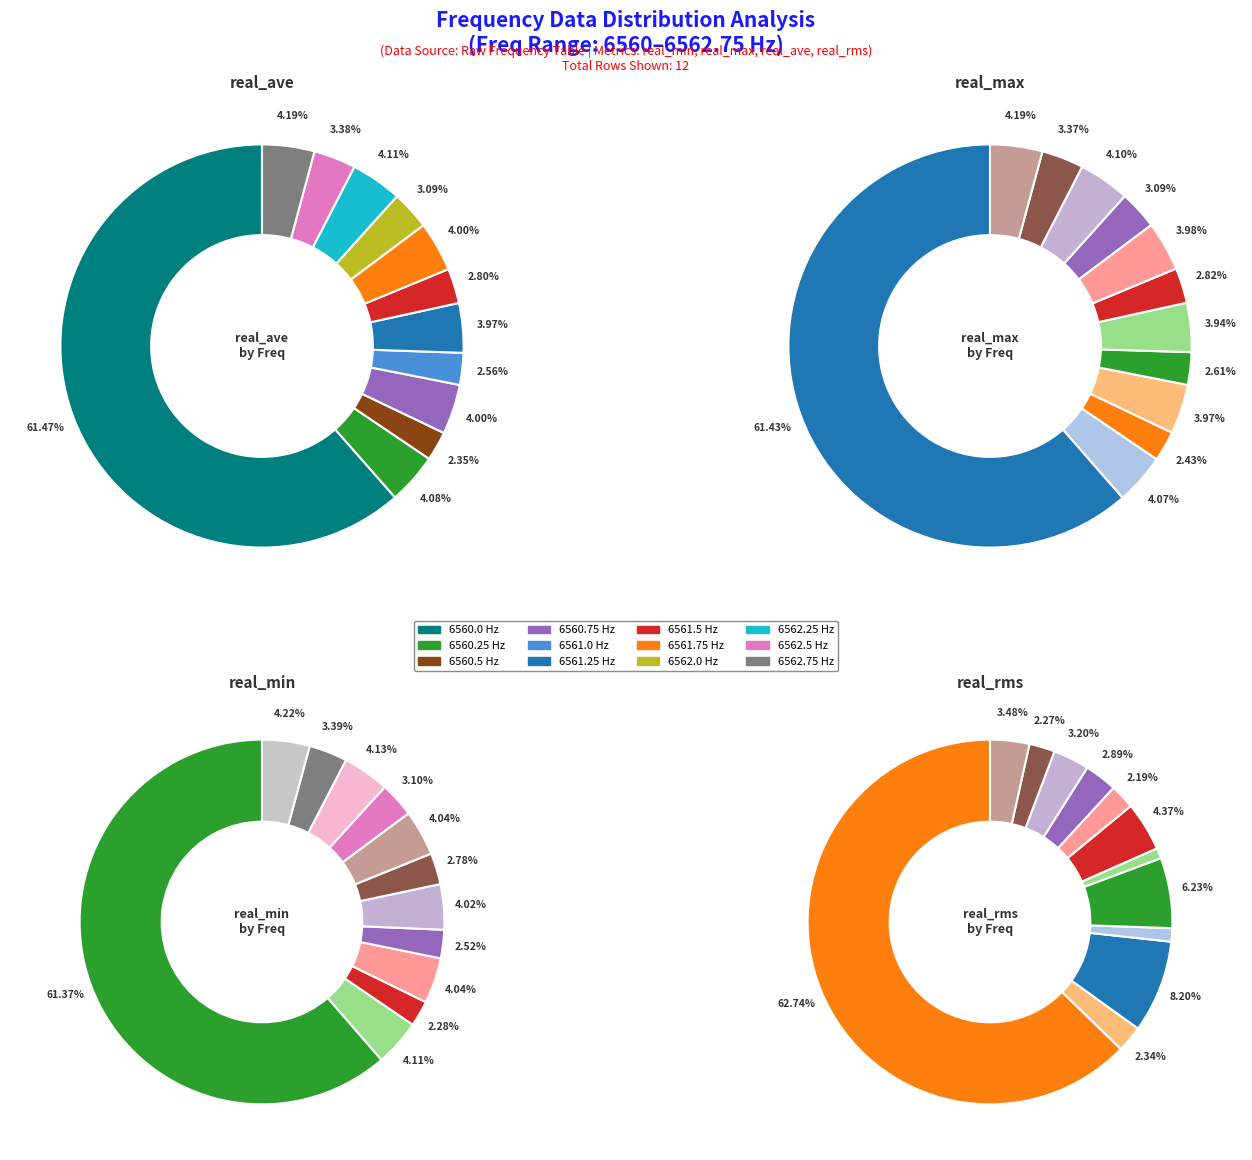

Rank the categories by real_min value from highest to lowest.

6560.0, 6562.75, 6562.25, 6560.25, 6560.75, 6561.75, 6561.25, 6562.5, 6562.0, 6561.5, 6561.0, 6560.5